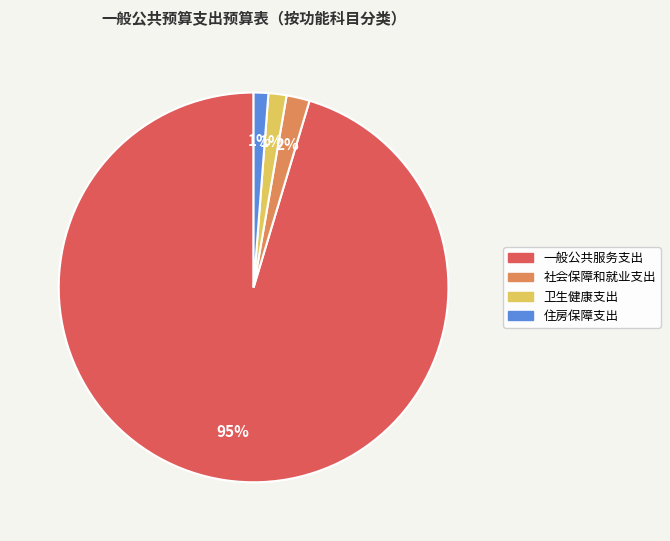

Does any single category account for the majority?

Yes